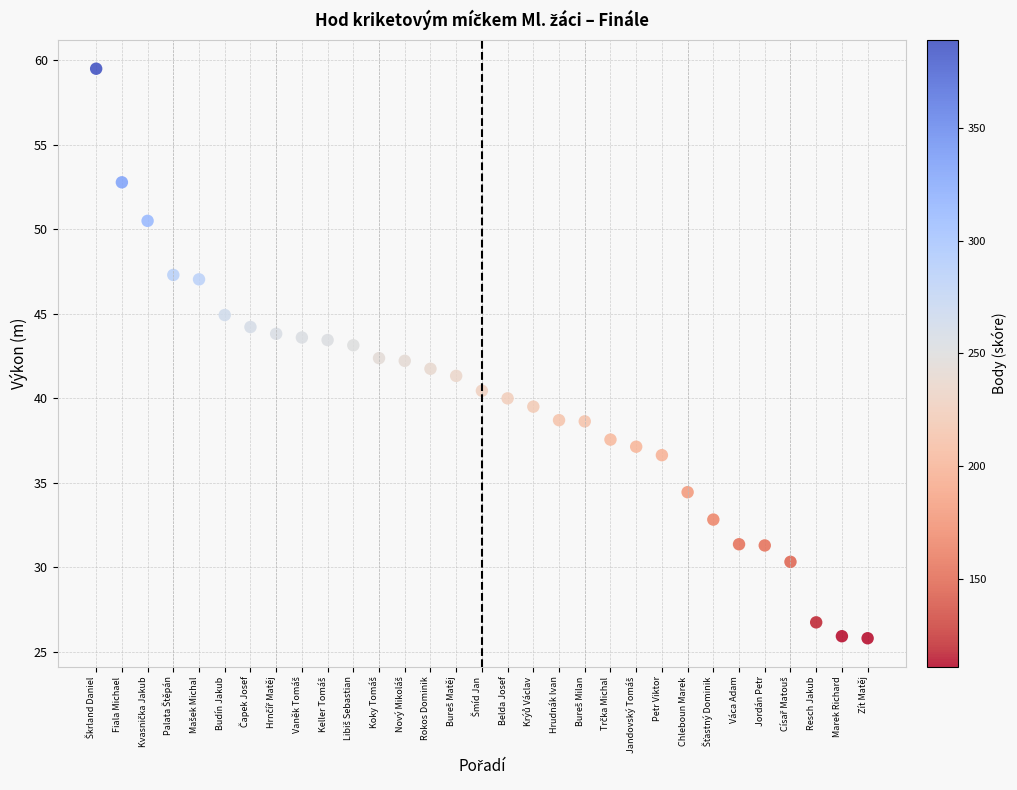

What is the range of X values (max minus min)?

30.0